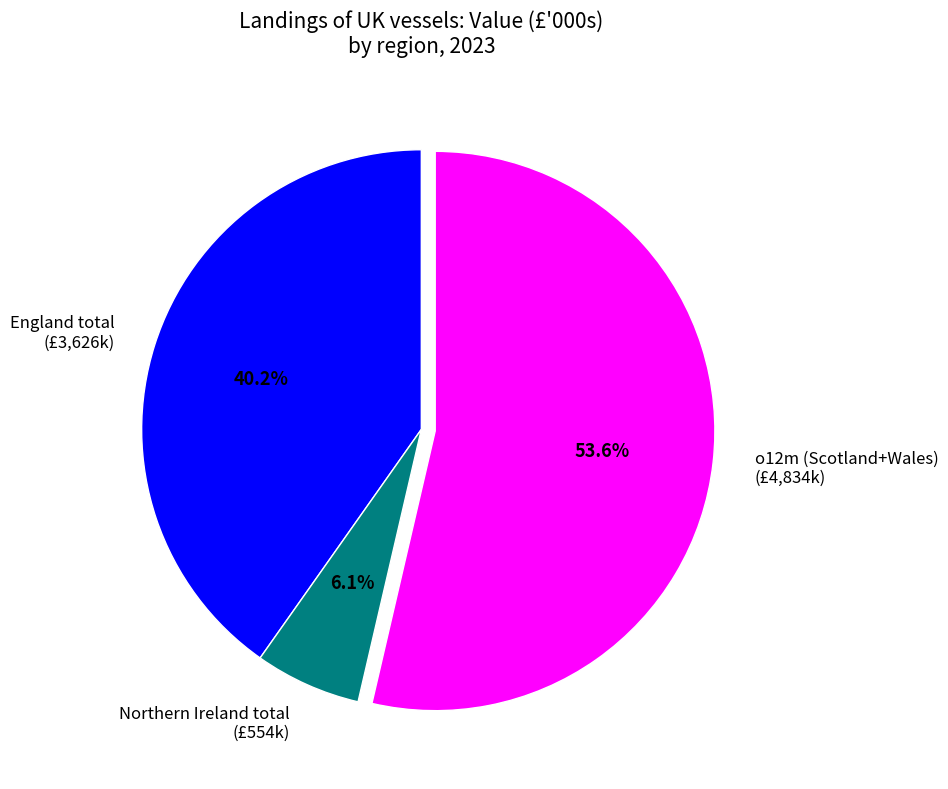

Which slice is the largest?

o12m (Scotland+Wales) (£4,834k)